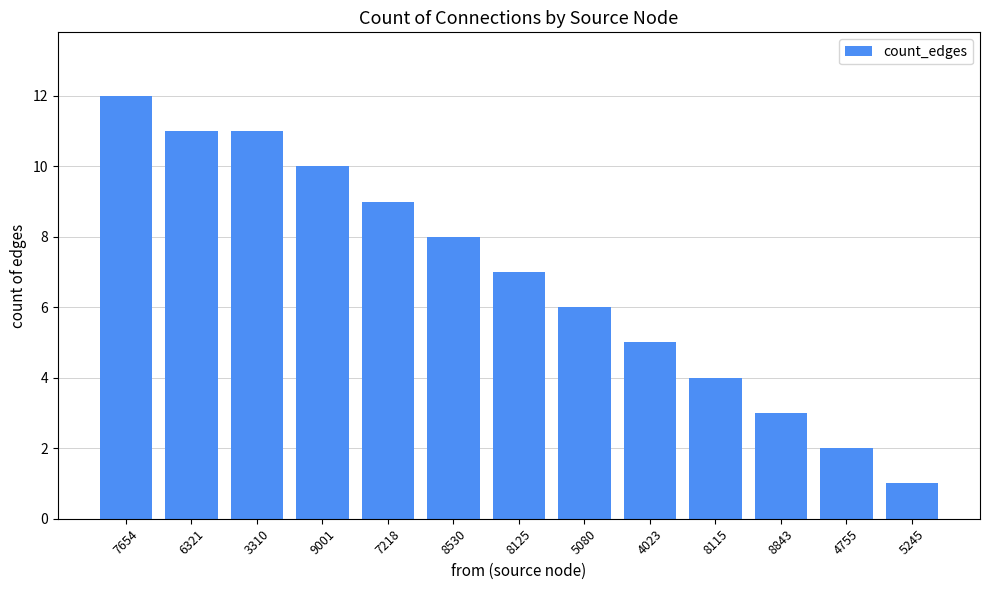

What is the value of the 3rd bar from the left?

11